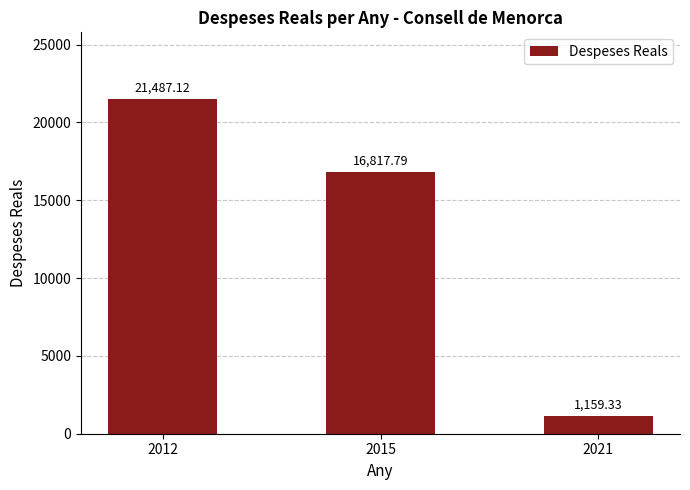

How many data points are above 16817?

2